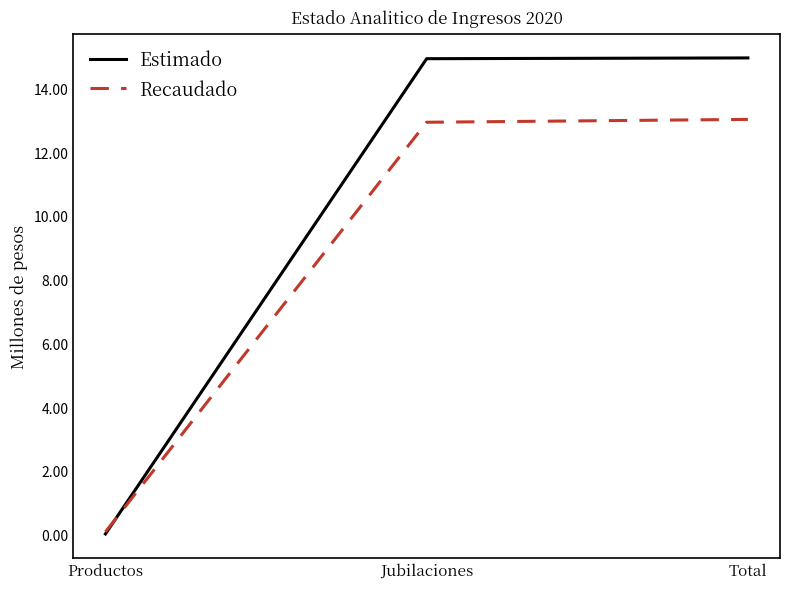

Is the value of Estimado at Total greater than the value of Recaudado at Jubilaciones?

Yes